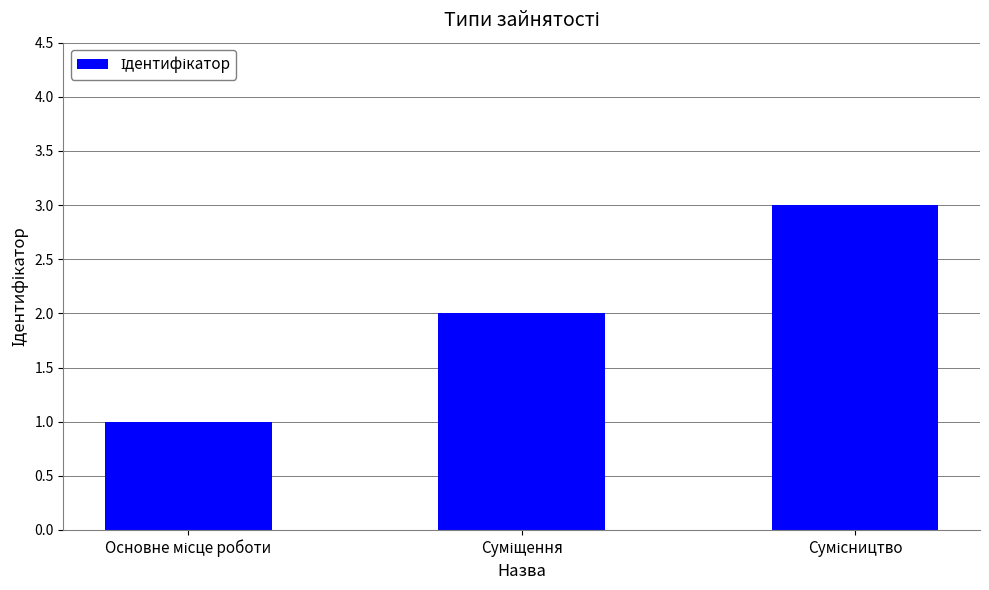

What is the maximum value shown in the chart?

3